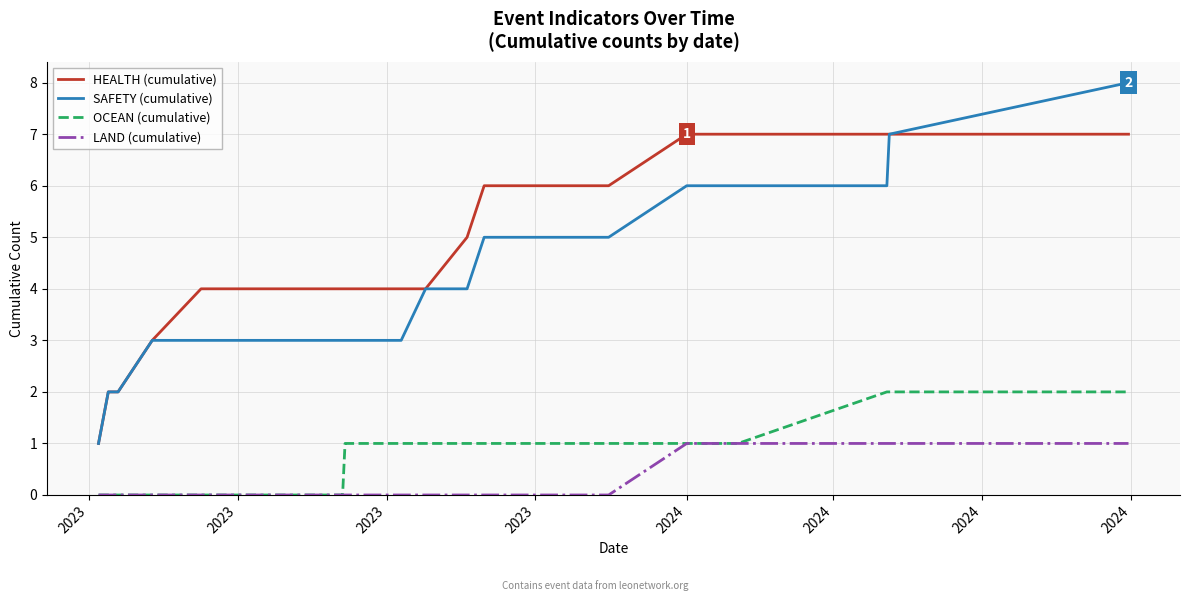

What is the maximum value shown in the chart?

8